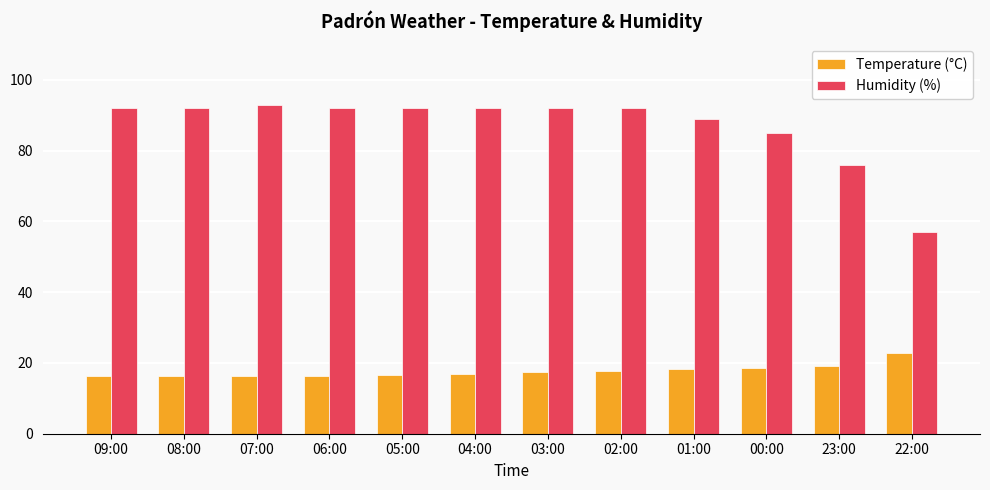

Where is Humidity (%) nearest to the value 75?

23:00